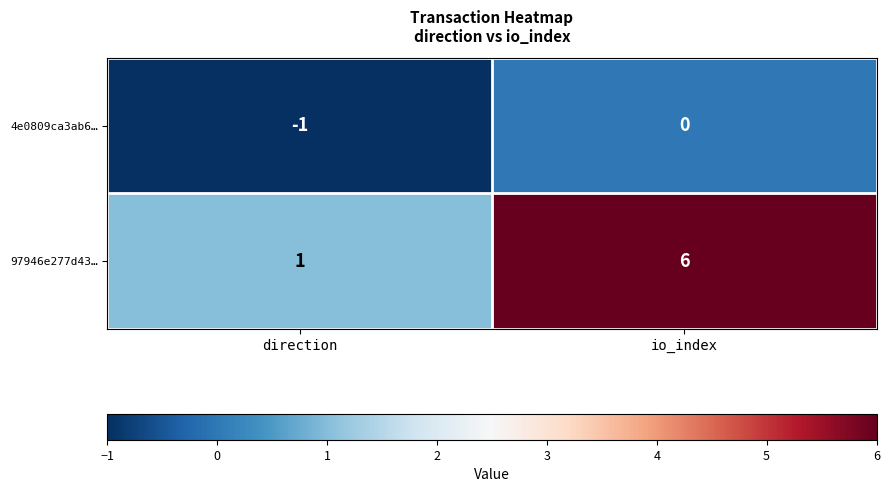

What is the sum of all 97946e277d43… values?

7